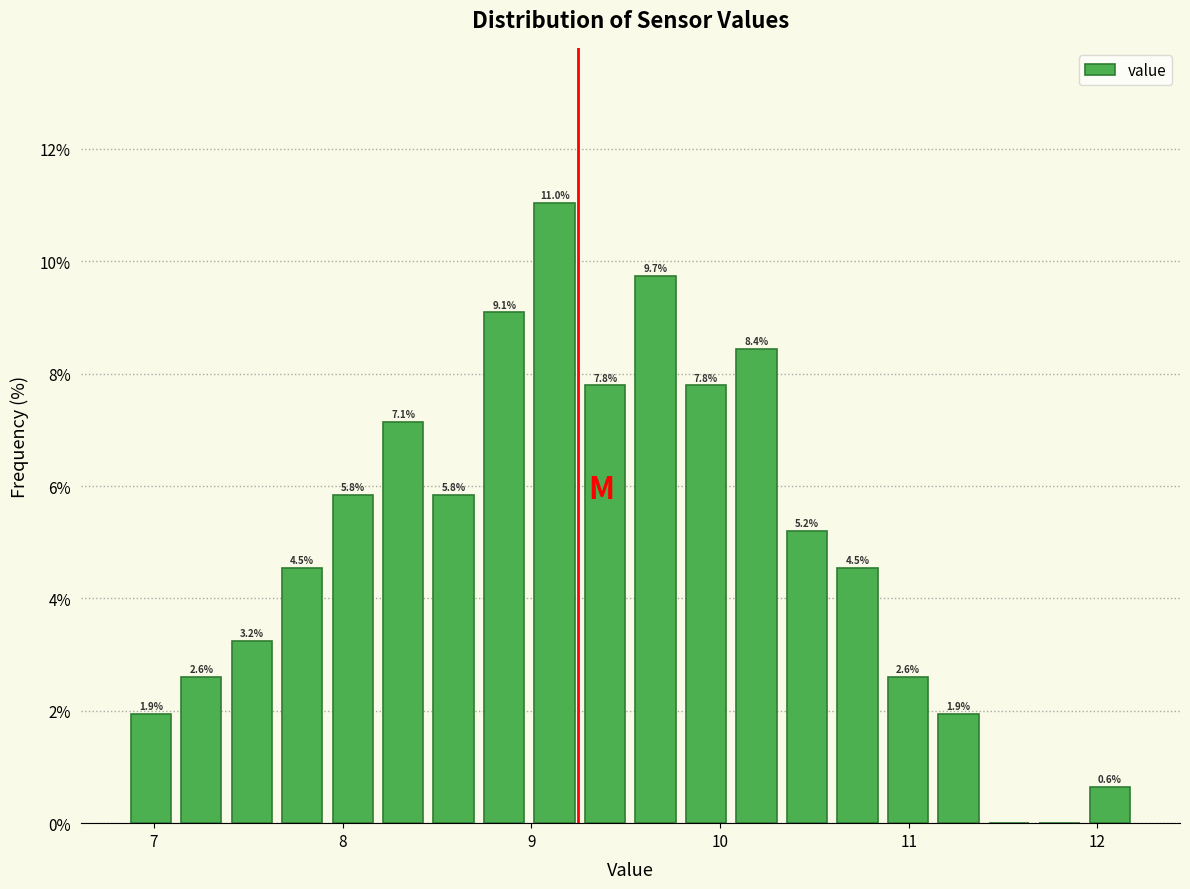

Around what value on the x-axis is the tallest bar? Give the approximate position of its centre, as read against the axis.

9.1